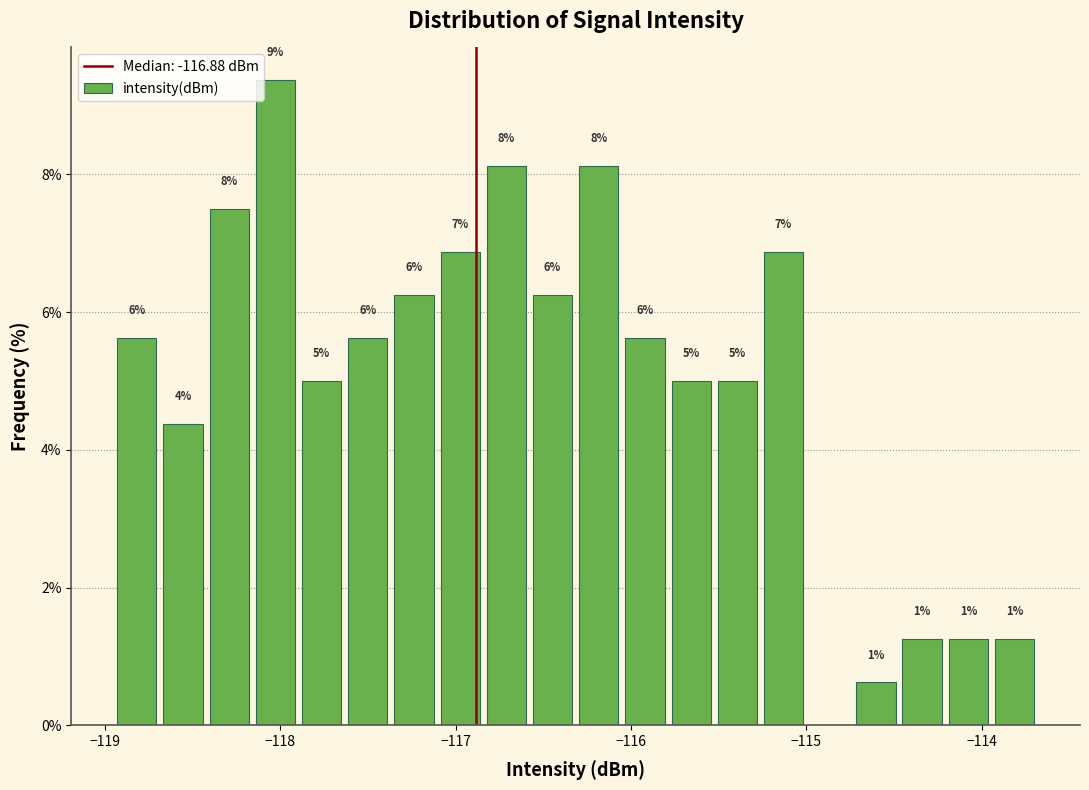

Read against the x-axis, roughly where is the centre of the tallest bar?

-118.0